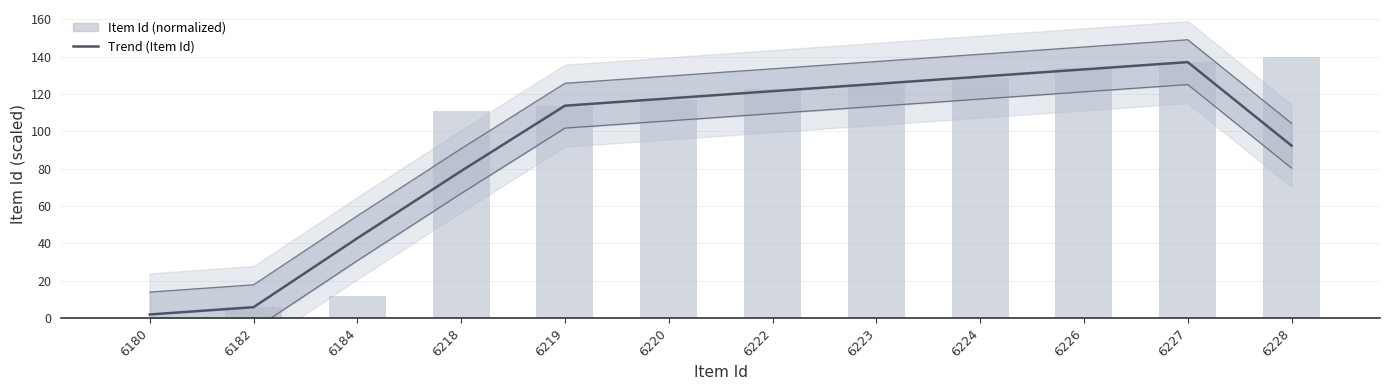

Reading right to left, transcribe all the data shown in this chart.

Trend (Item Id): 92.4	137.1	133.2	129.3	125.4	121.5	117.6	113.8	78.8	42.8	5.8	1.9
Item Id (normalized): 140.0	137.1	134.2	128.3	125.4	122.5	116.7	113.8	110.8	11.7	5.8	0.0